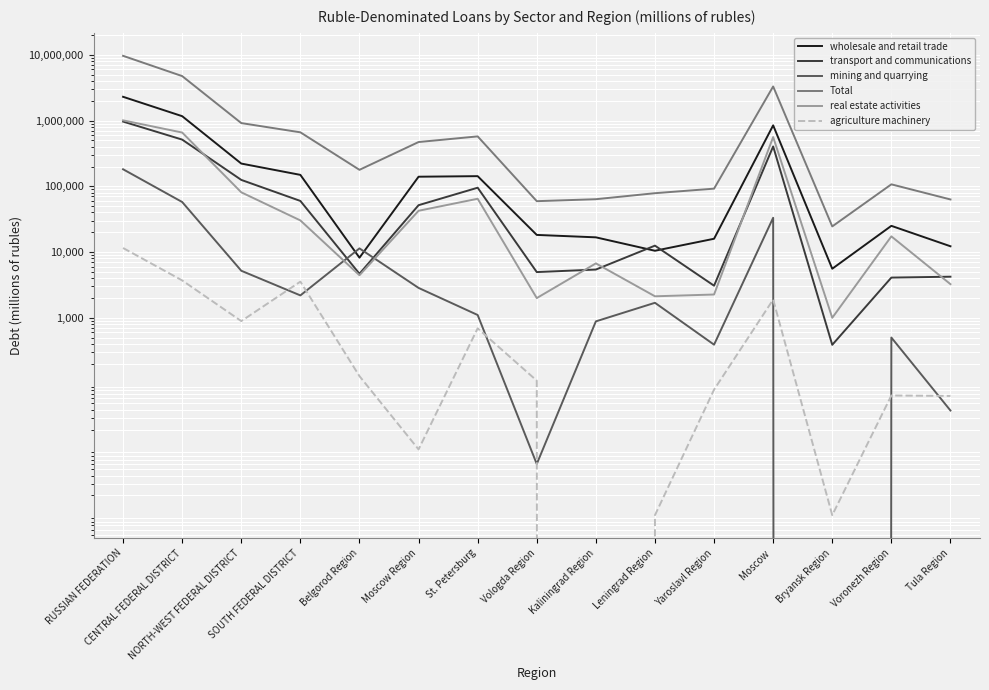

Is it true that Total equals 6093816 at RUSSIAN FEDERATION?

False